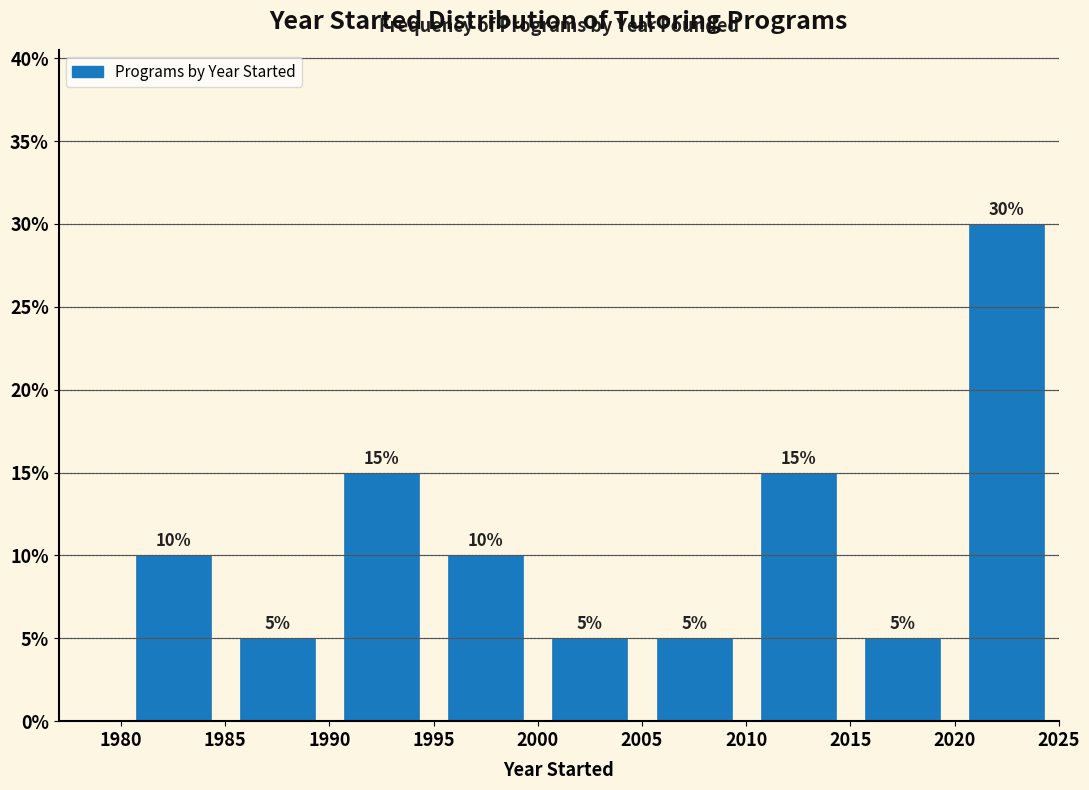

How tall is the bar that spans 2020 to 2025 on the x-axis?

30